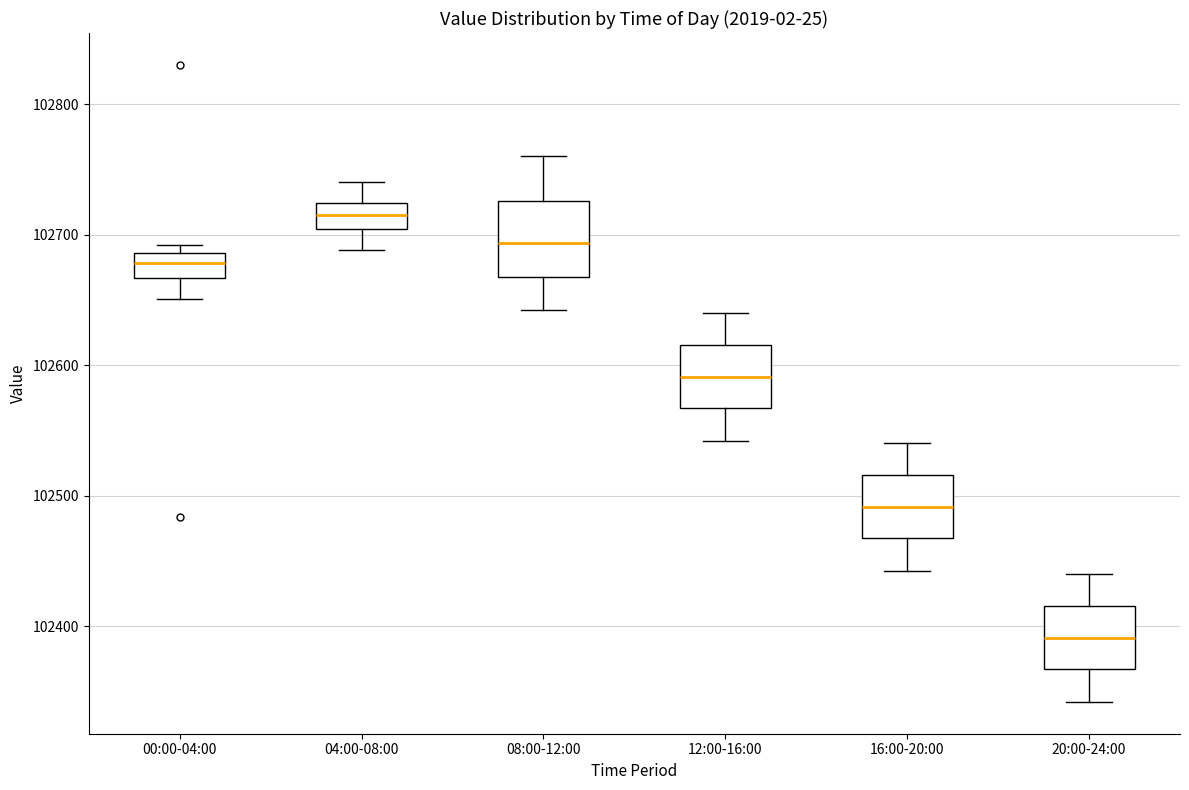

Reading left to right, transcribe this box plot: for each box, give where its median line is, the range the box spans, and where its two whiskers end, as read against the y-axis. The values are not printed on the chart, so give them approximately, as read against the axis.

00:00-04:00: median 102680, box 102670 to 102690, whiskers 102650 to 102690 (just above the box's upper edge)
04:00-08:00: median 102720 (inside the box), box 102700 to 102720, whiskers 102690 to 102740
08:00-12:00: median 102690, box 102670 to 102730, whiskers 102640 to 102760
12:00-16:00: median 102590, box 102570 to 102620, whiskers 102540 to 102640
16:00-20:00: median 102490, box 102470 to 102520, whiskers 102440 to 102540
20:00-24:00: median 102390, box 102370 to 102420, whiskers 102340 to 102440